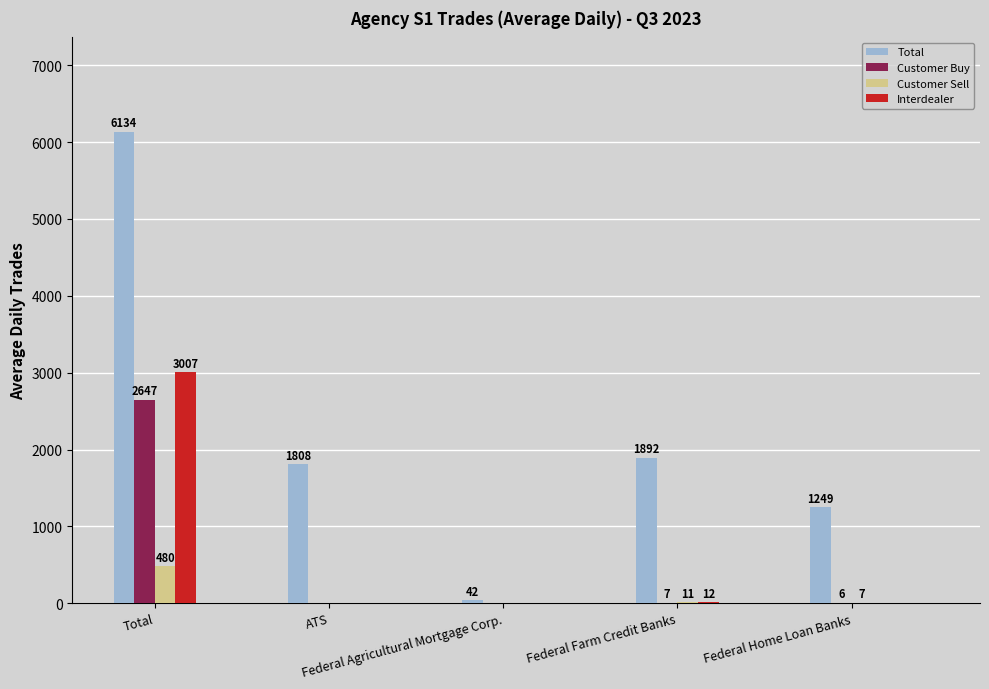

What is the greatest value displayed?

6134.3